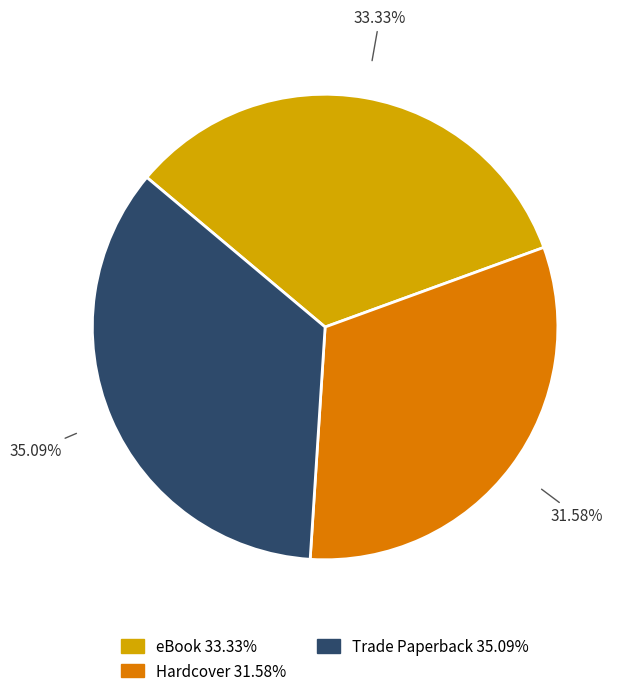

To the nearest percent, what is the difference between the largest and smallest slice percentages?

4%